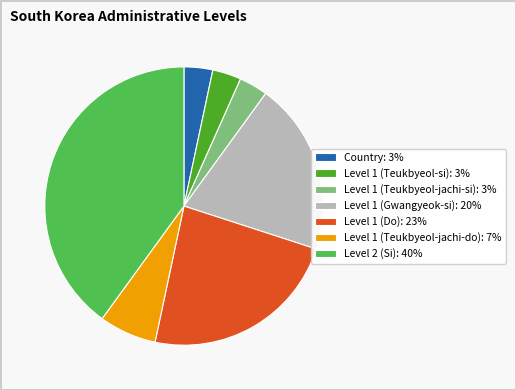

The Level 1 (Teukbyeol-jachi-do): 7% slice represents 13% of the pie. True or false?

False